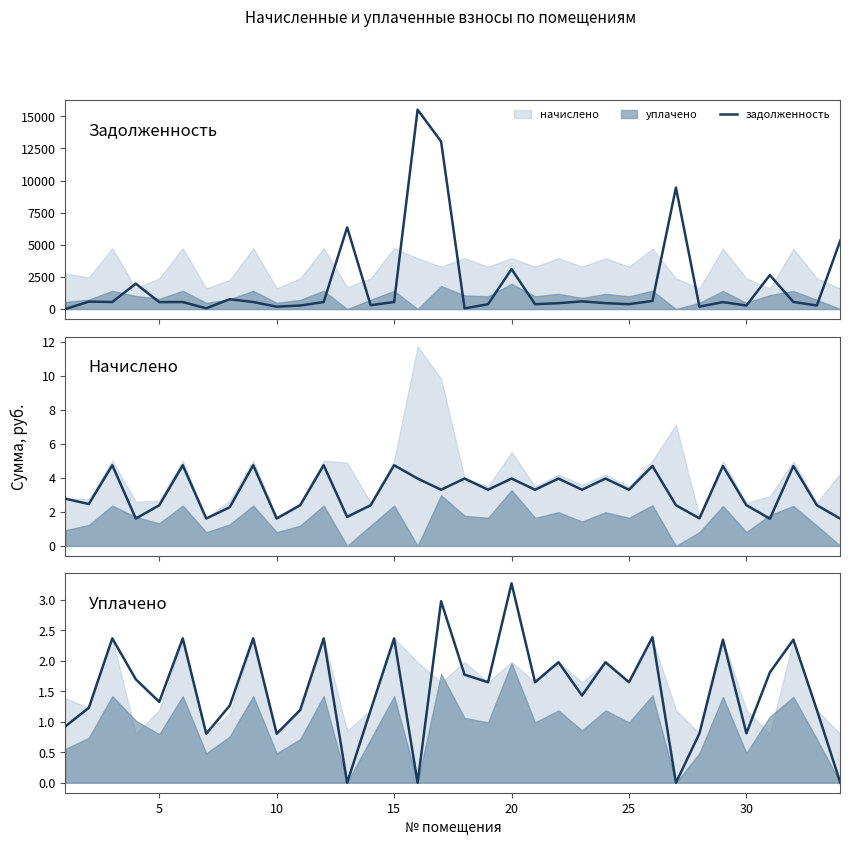

The value at 0 is 1.6. True or false?

False